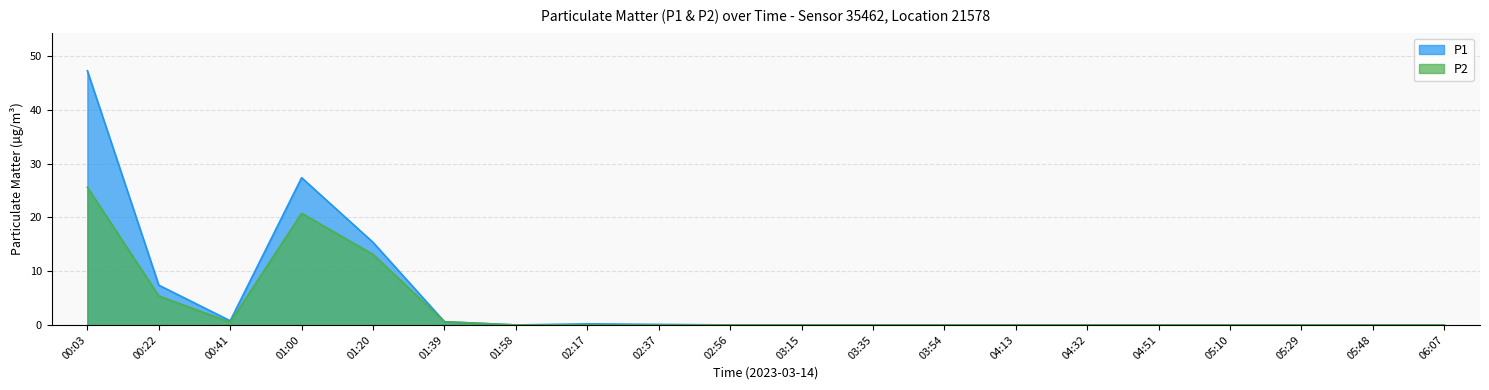

At which category is the sum across all series the highest?

00:03